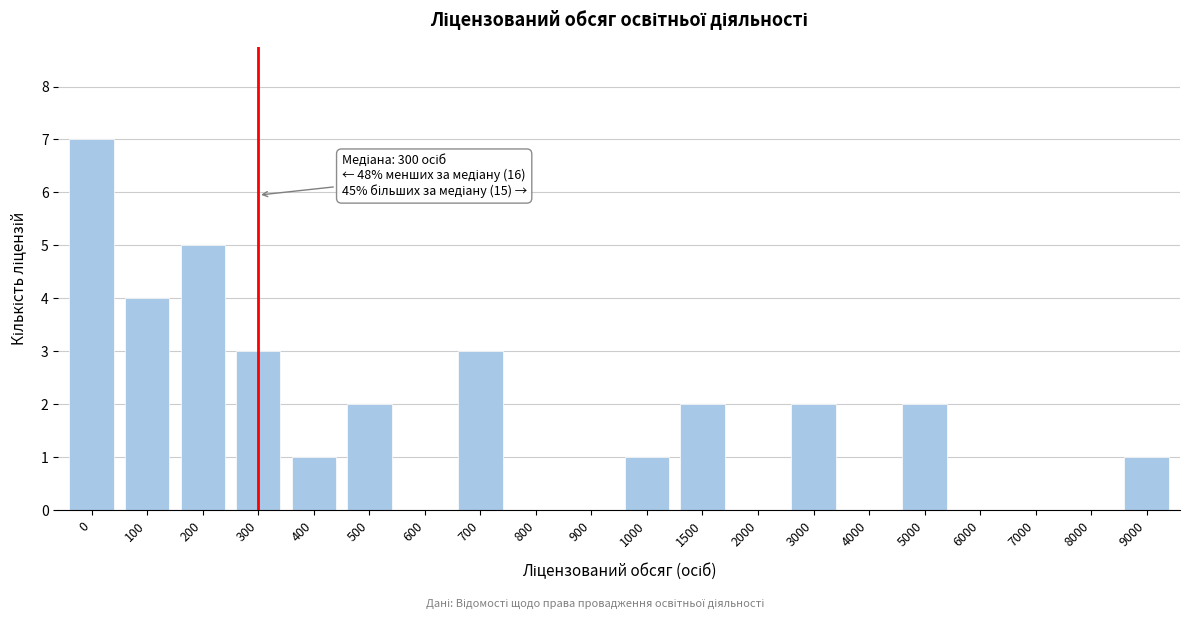

Reading right to left, list all the values displayed in this chart.

9000=1	8000=0	7000=0	6000=0	5000=2	4000=0	3000=2	2000=0	1500=2	1000=1	900=0	800=0	700=3	600=0	500=2	400=1	300=3	200=5	100=4	0=7